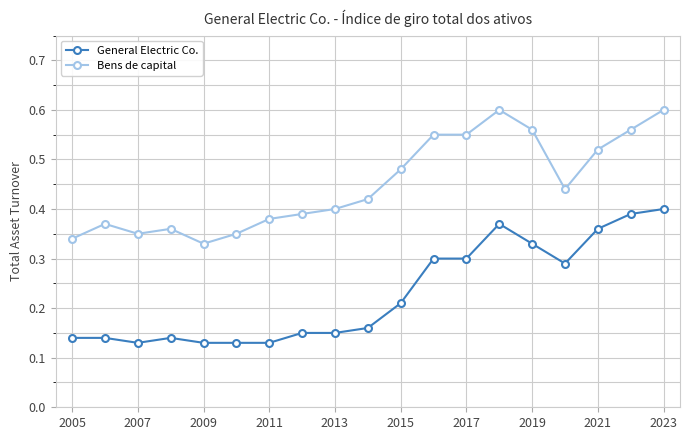

True or false: Bens de capital and General Electric Co. intersect in this chart.

False